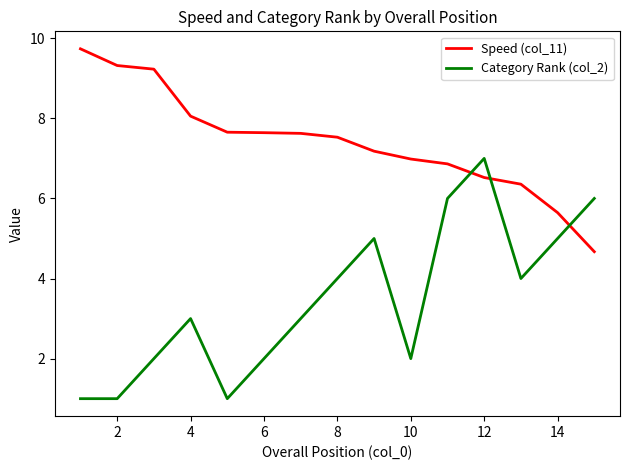

List the series in order of their peak value, lowest first.

Category Rank (col_2), Speed (col_11)